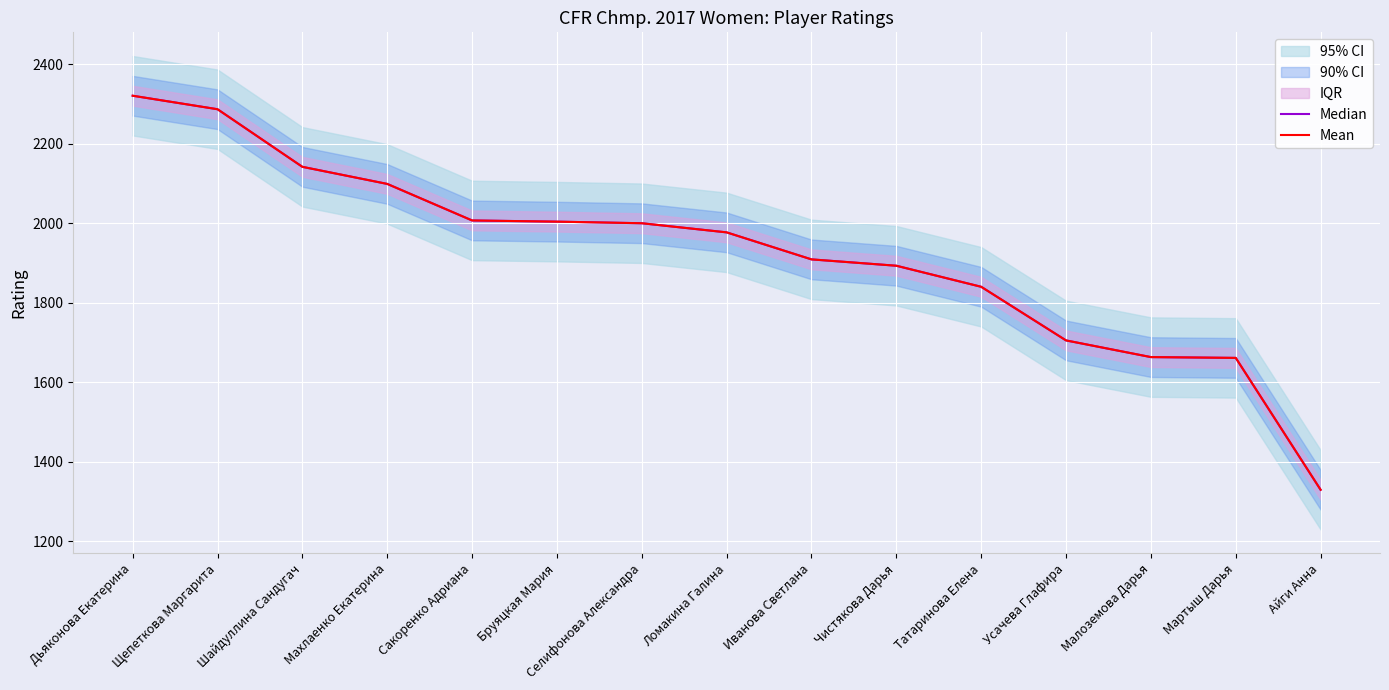

What position from the right is Мартыш Дарья?

2